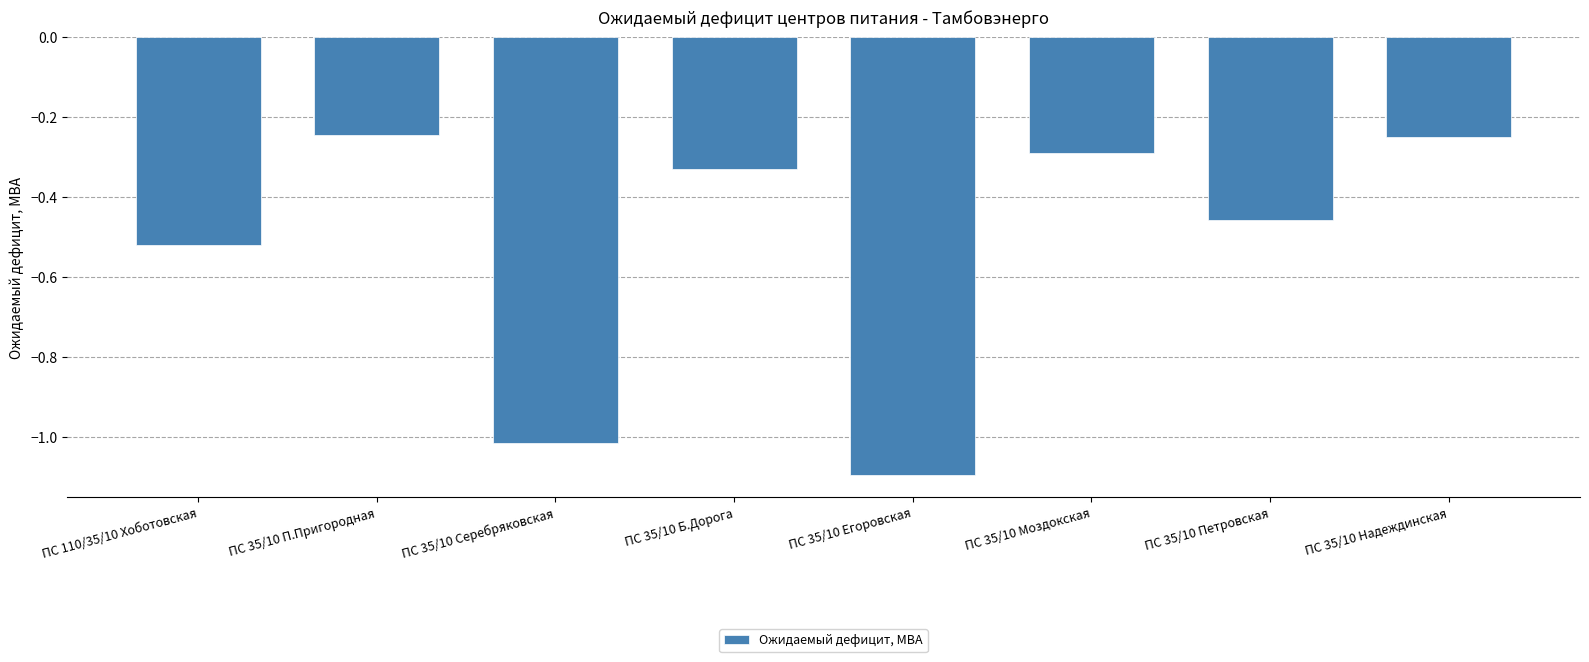

What is the difference between the second highest and minimum values?

0.8